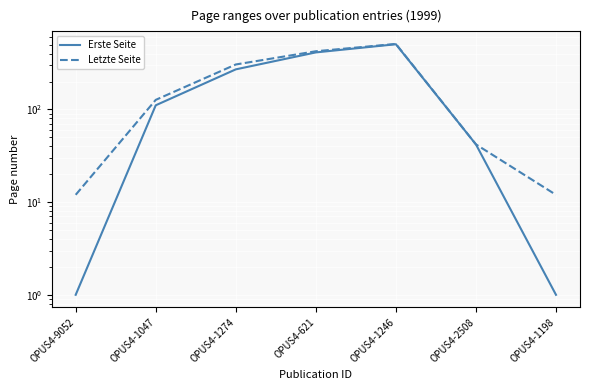

Reading right to left, extract all data points from this chart.

Erste Seite: 1	42	506	413	271	111	1
Letzte Seite: 12	42	510	425	306	127	12